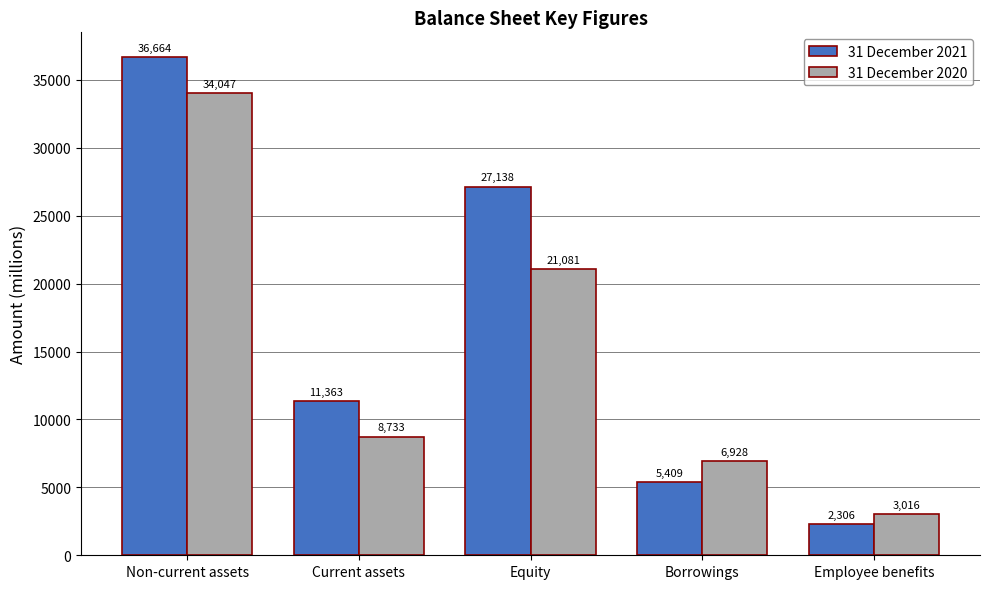

How many bars are there in each group?

2